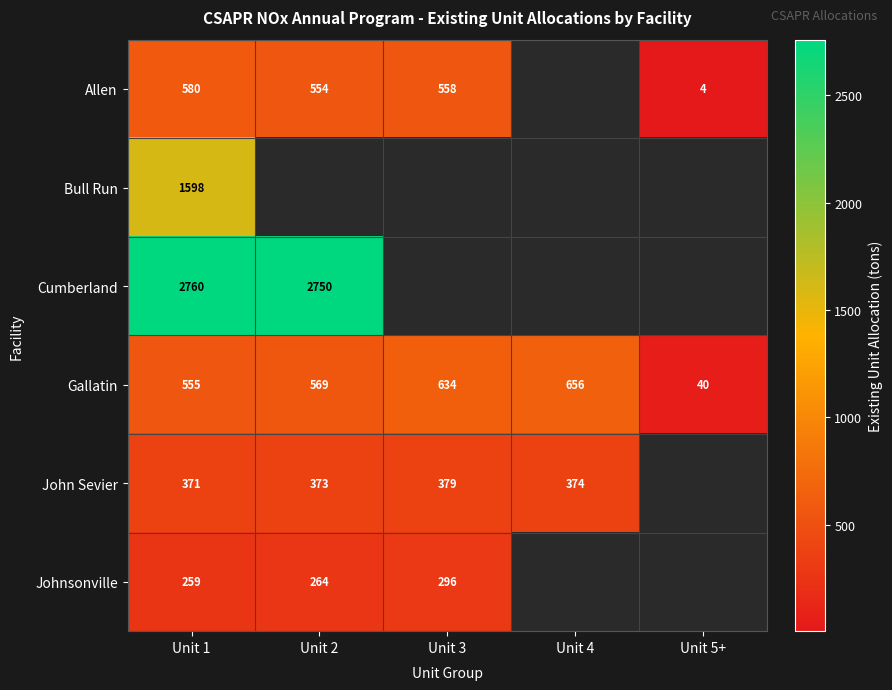

At how many categories does at least one series exceed 2274?

2